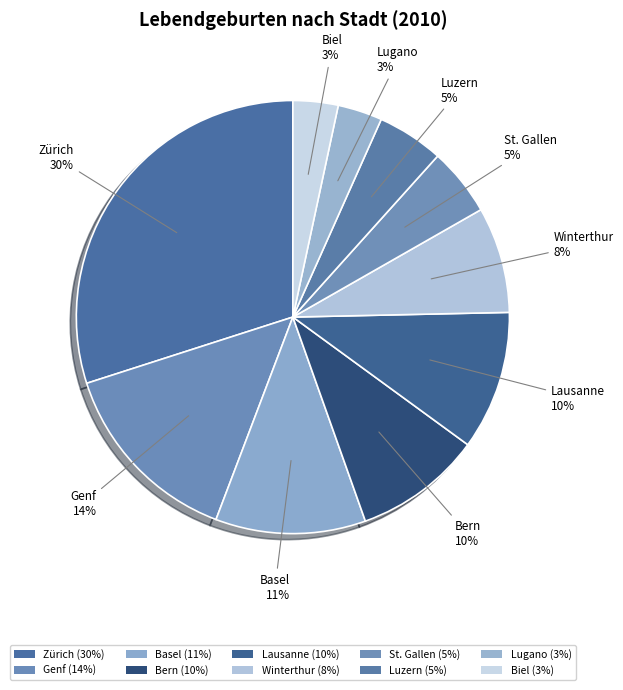

To the nearest percent, what is the average slice percentage?

10%